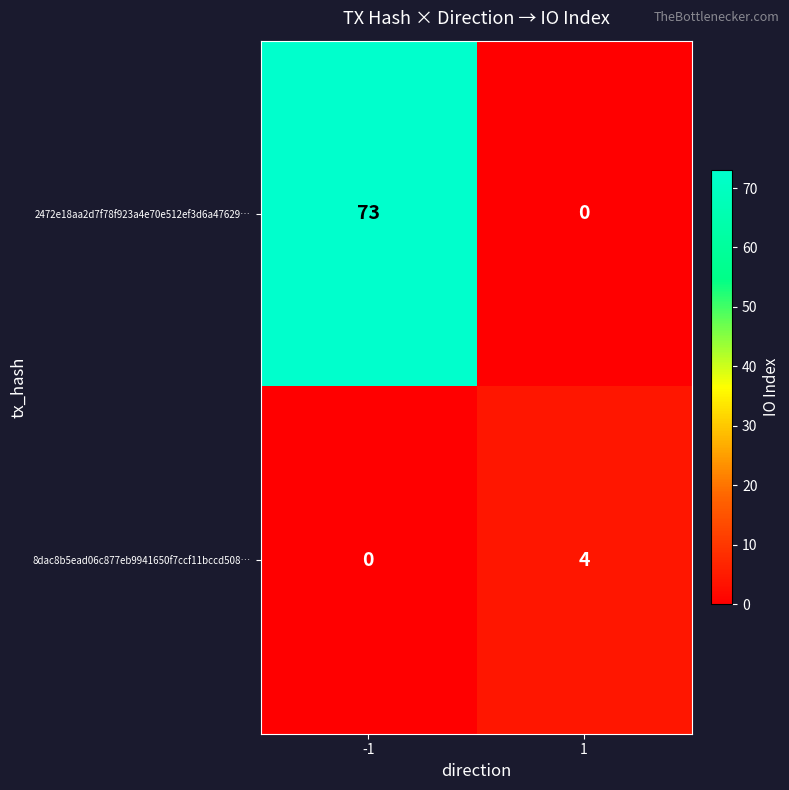

List the series in order of their peak value, highest first.

2472e18aa2d7f78f923a4e70e512ef3d6a47629…, 8dac8b5ead06c877eb9941650f7ccf11bccd508…